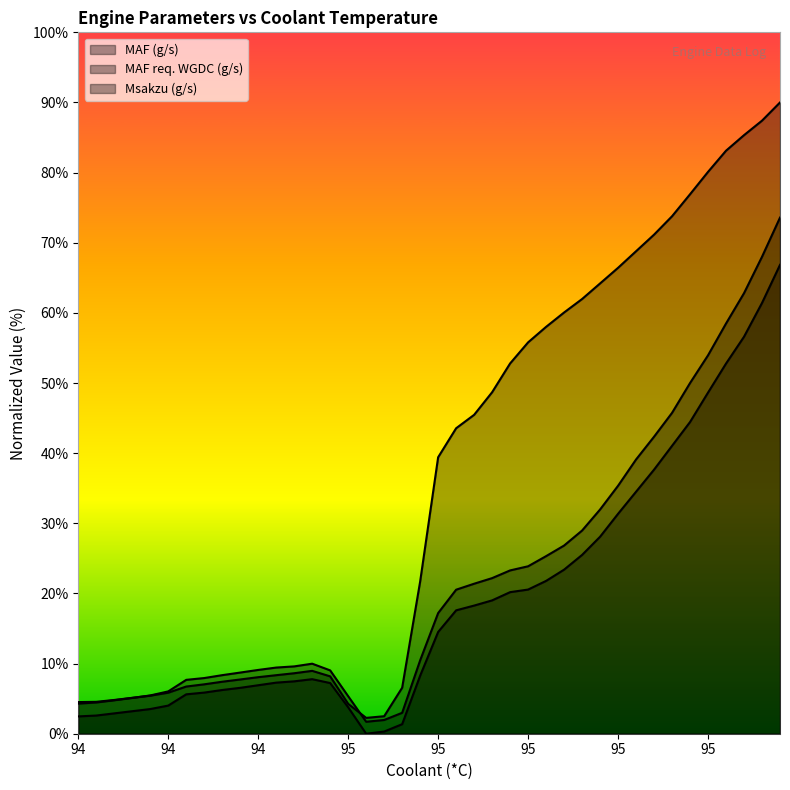

At 95, list the series in order from smallest to largest.

MAF (g/s), MAF req. WGDC (g/s), Msakzu (g/s)